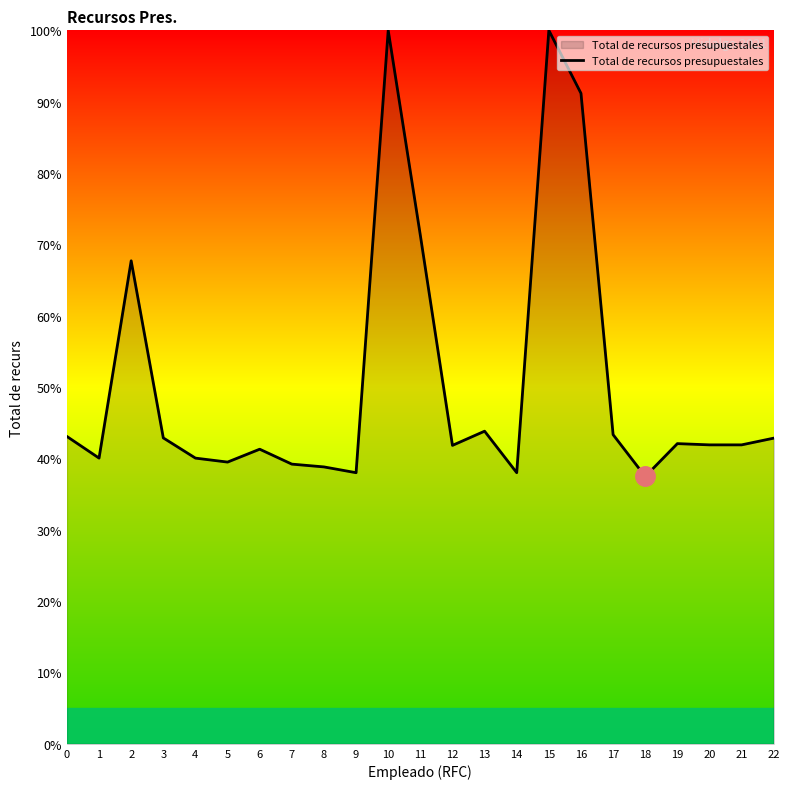

Where is the first local minimum?

1